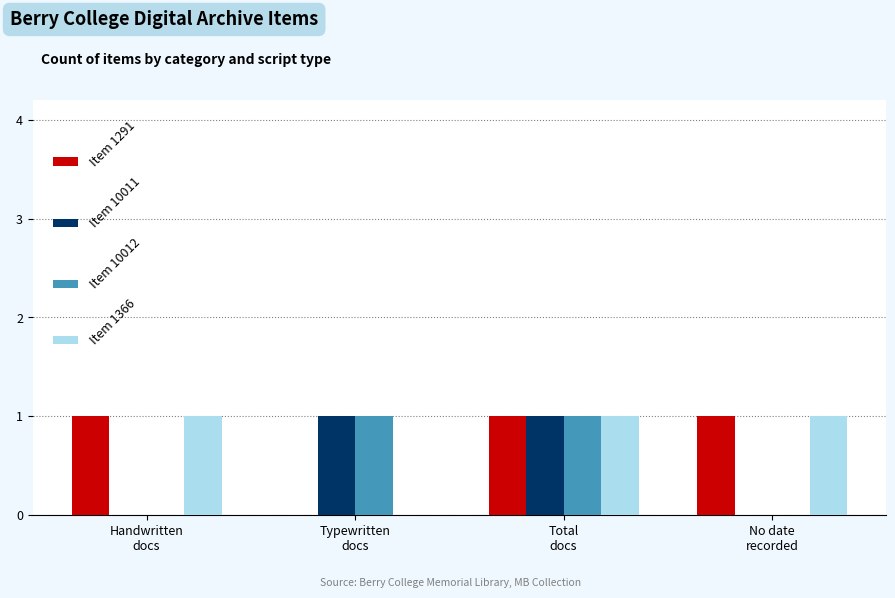

What is the sum of all Item 1366 values?

3